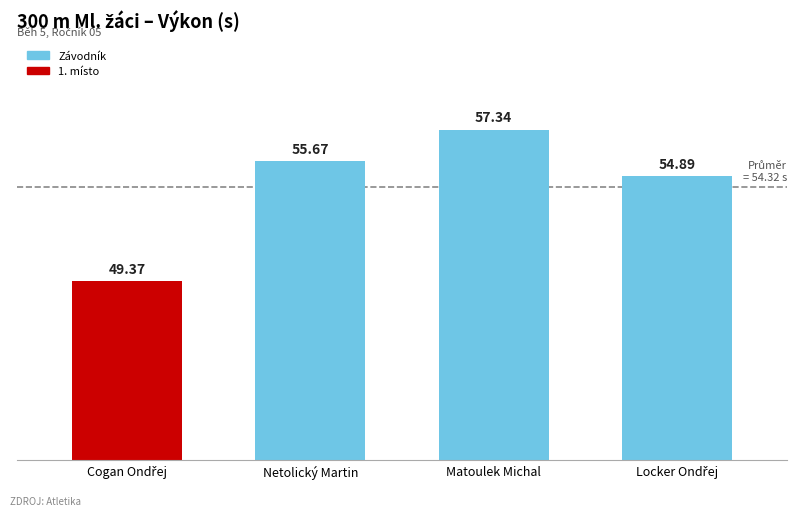

Where does the data first go above 55?

Netolický Martin